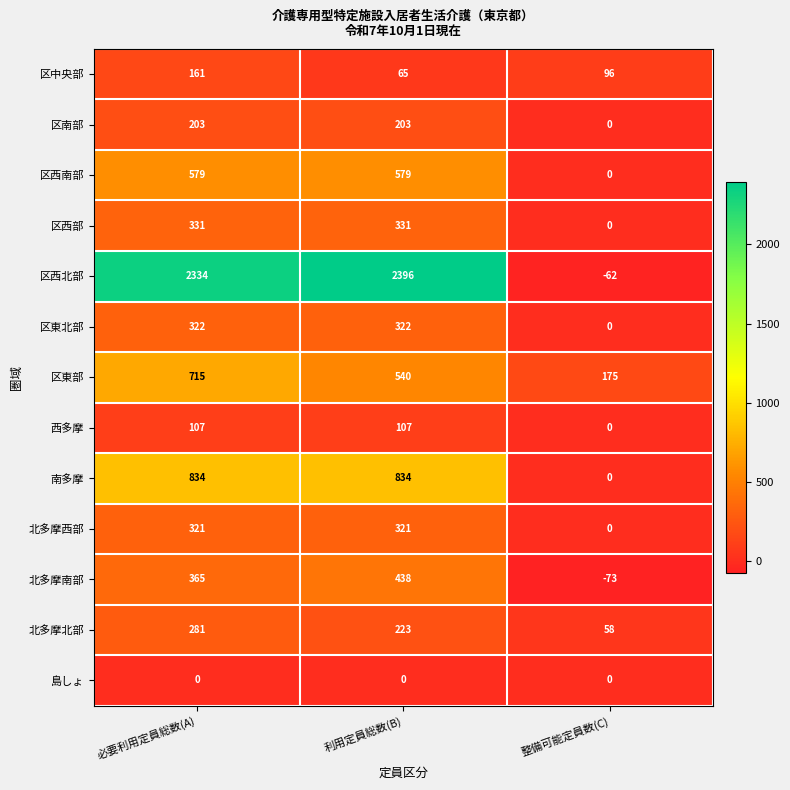

Rank the series at 必要利用定員総数(A) from highest to lowest value.

区西北部, 南多摩, 区東部, 区西南部, 北多摩南部, 区西部, 区東北部, 北多摩西部, 北多摩北部, 区南部, 区中央部, 西多摩, 島しょ